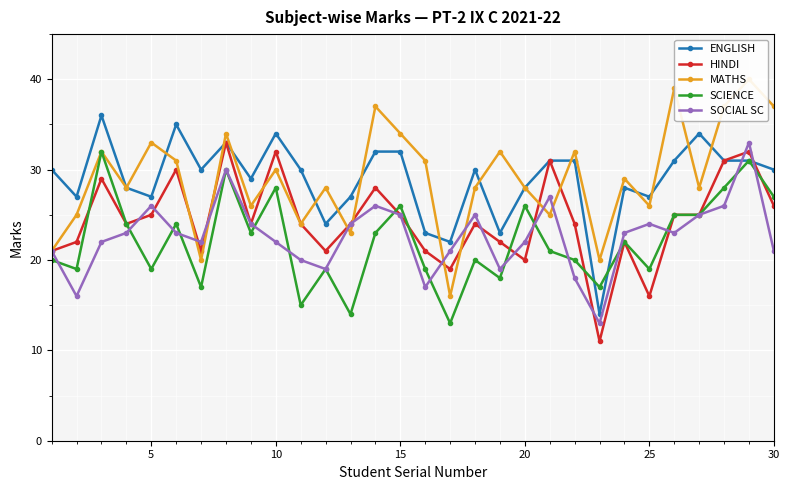

What is the lowest value of the HINDI series?

11